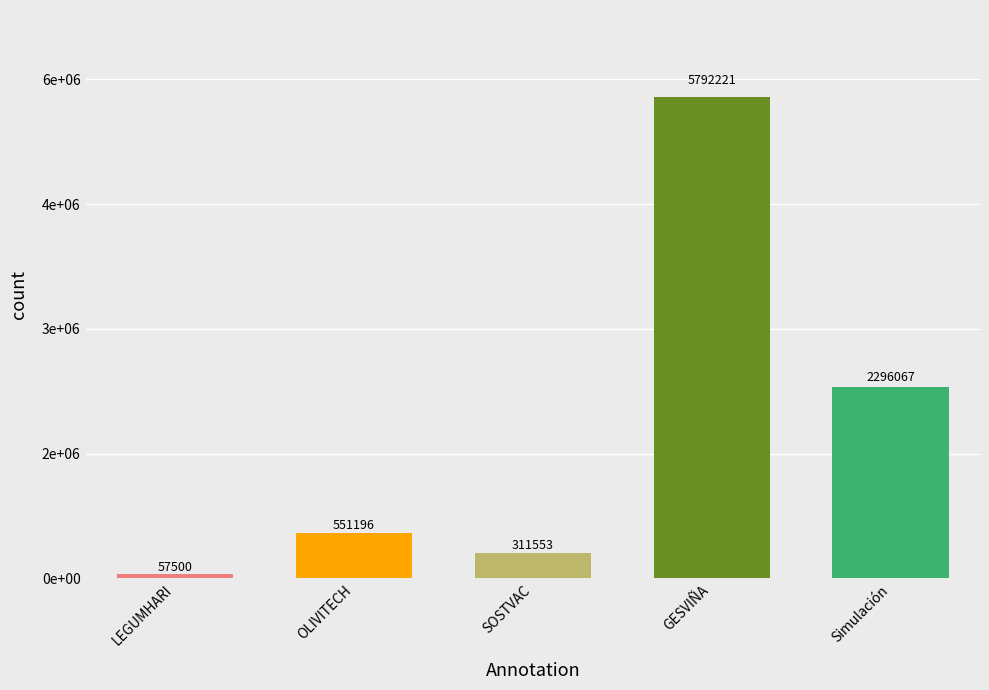

What is the value of the 4th bar from the left?

5792221